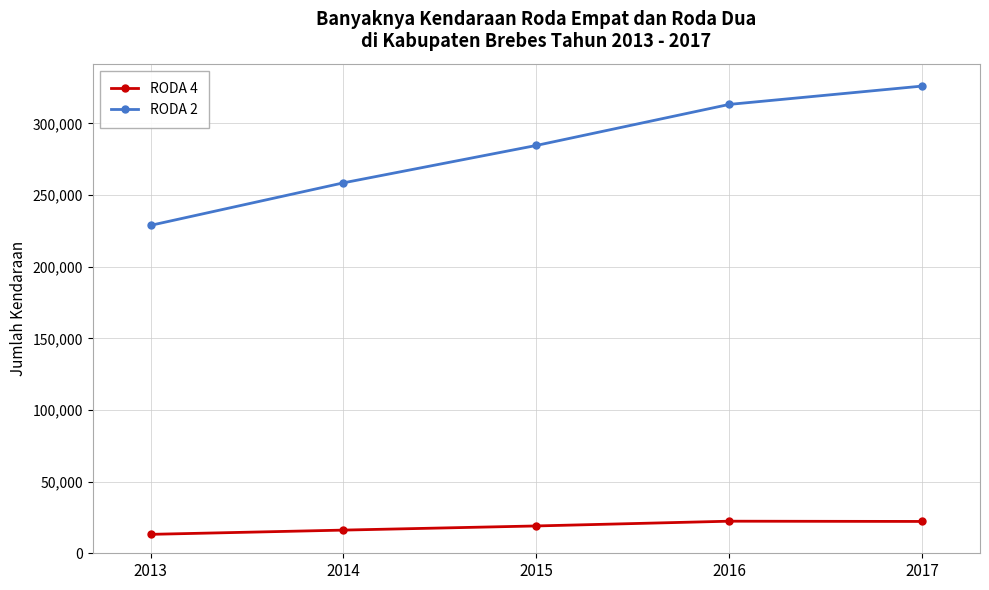

True or false: RODA 2 and RODA 4 cross at least once.

False